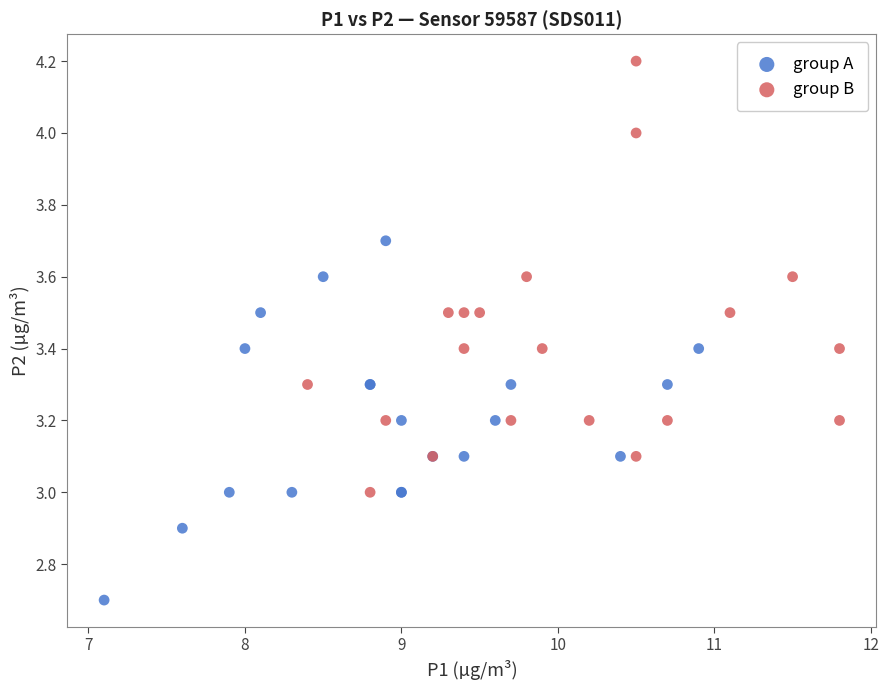

Which series contains the lowest Y value?

group A